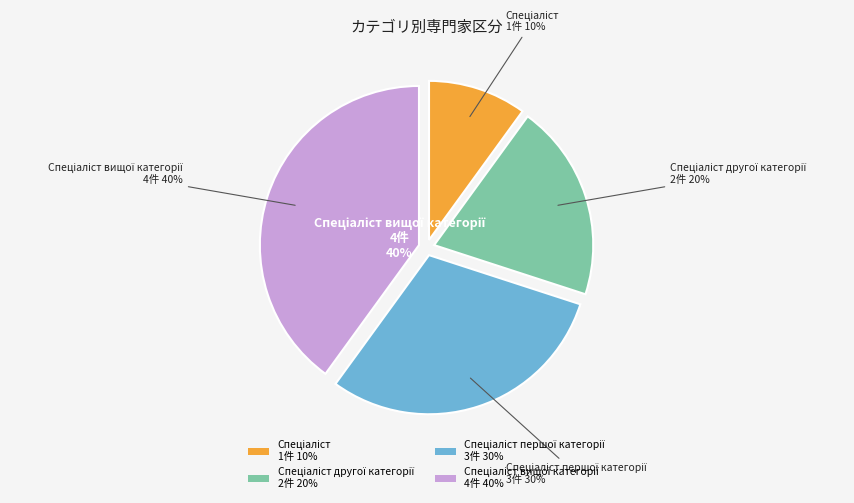

To the nearest percent, what is the difference between the Спеціаліст першої категорії and Спеціаліст slice percentages?

20%